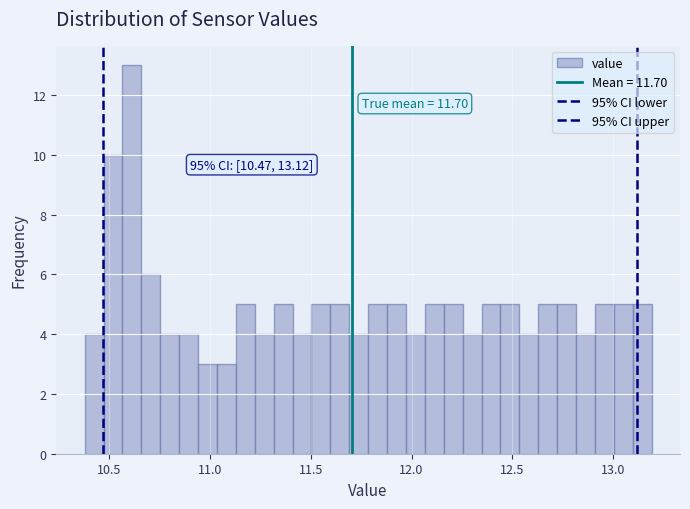

Read against the x-axis, roughly where is the centre of the tallest bar?

10.60